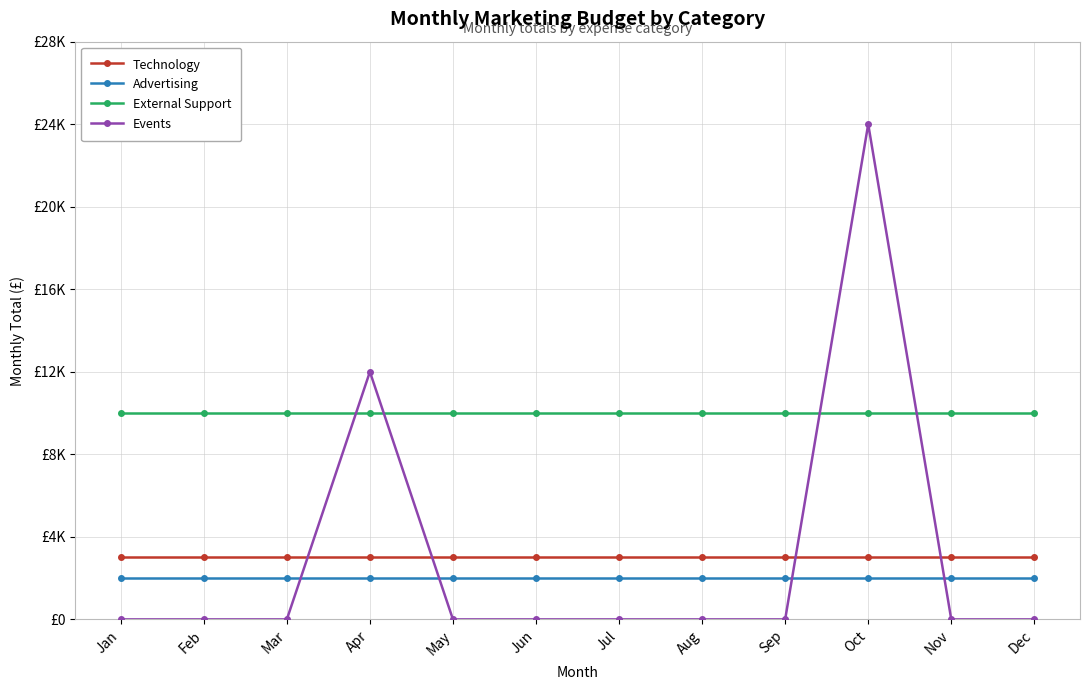

At which label does Events reach its minimum?

Jan